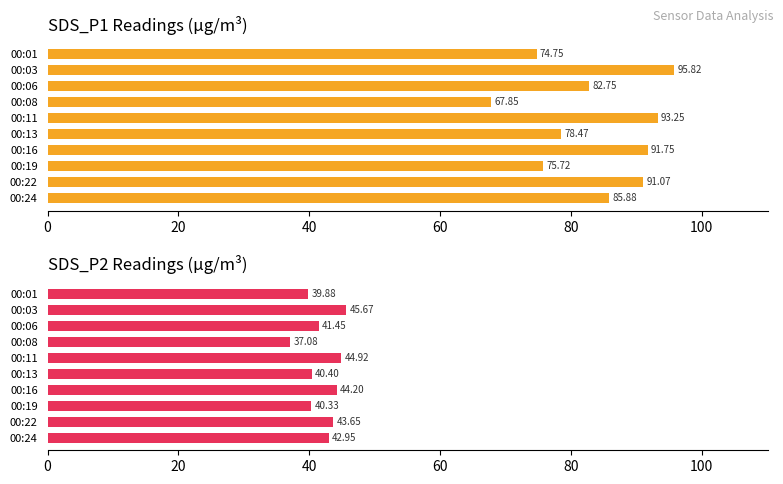

How many bars are there in each group?

2